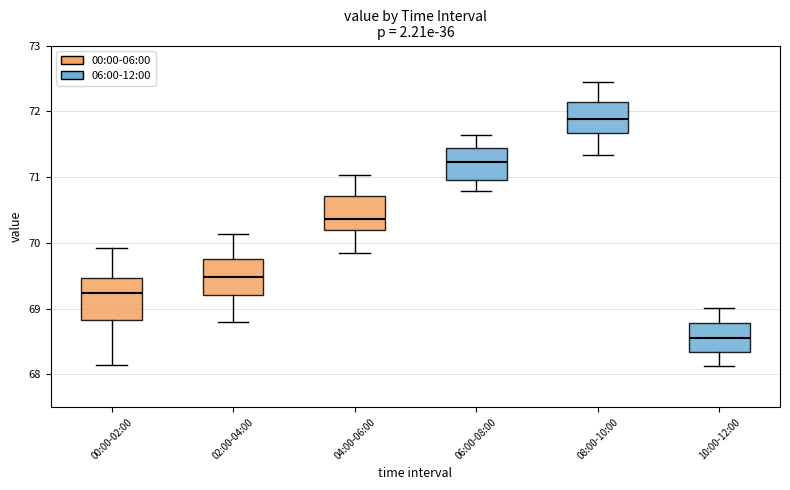

Reading left to right, transcribe this box plot: for each box, give where its median line is, the range the box spans, and where its two whiskers end, as read against the y-axis. The values are not printed on the chart, so give them approximately, as read against the axis.

00:00-02:00: median 69.2, box 68.8 to 69.5, whiskers 68.2 to 69.9
02:00-04:00: median 69.5, box 69.2 to 69.8, whiskers 68.8 to 70.1
04:00-06:00: median 70.4, box 70.2 to 70.7, whiskers 69.9 to 71.0
06:00-08:00: median 71.2, box 71.0 to 71.4, whiskers 70.8 to 71.6
08:00-10:00: median 71.9, box 71.7 to 72.1, whiskers 71.3 to 72.5
10:00-12:00: median 68.6, box 68.3 to 68.8, whiskers 68.1 to 69.0